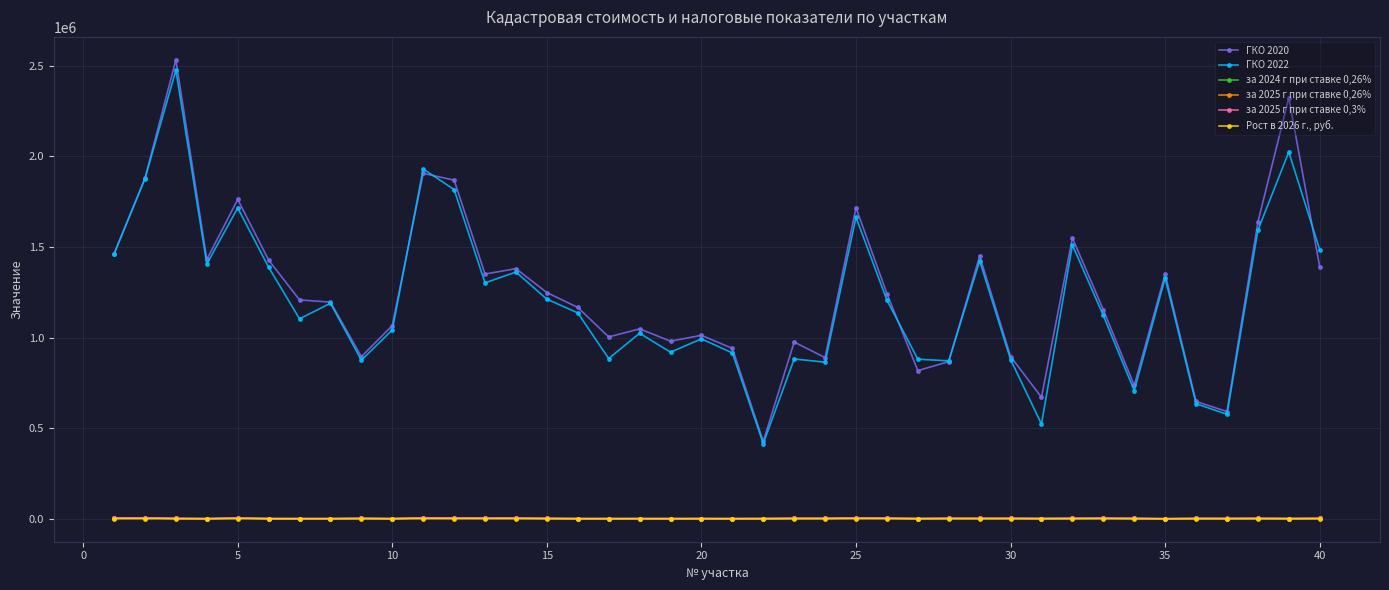

Which series has the largest range (max minus min)?

ГКО 2020